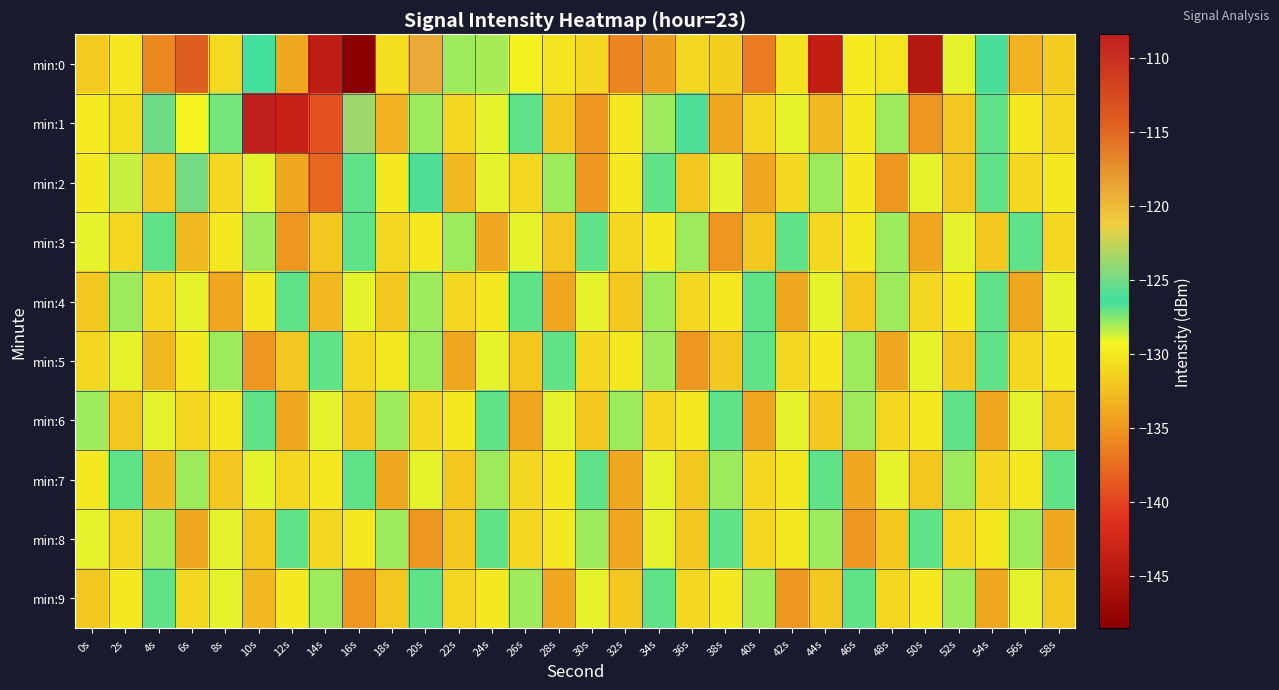

At which category is the sum across all series the highest?

10s